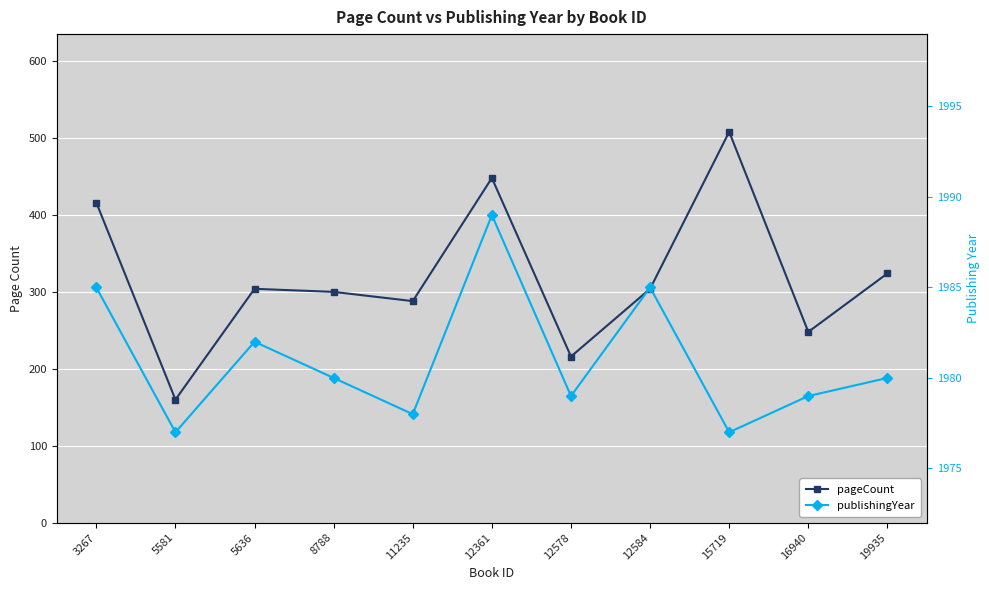

What is the total value across all series at 12361?

2437